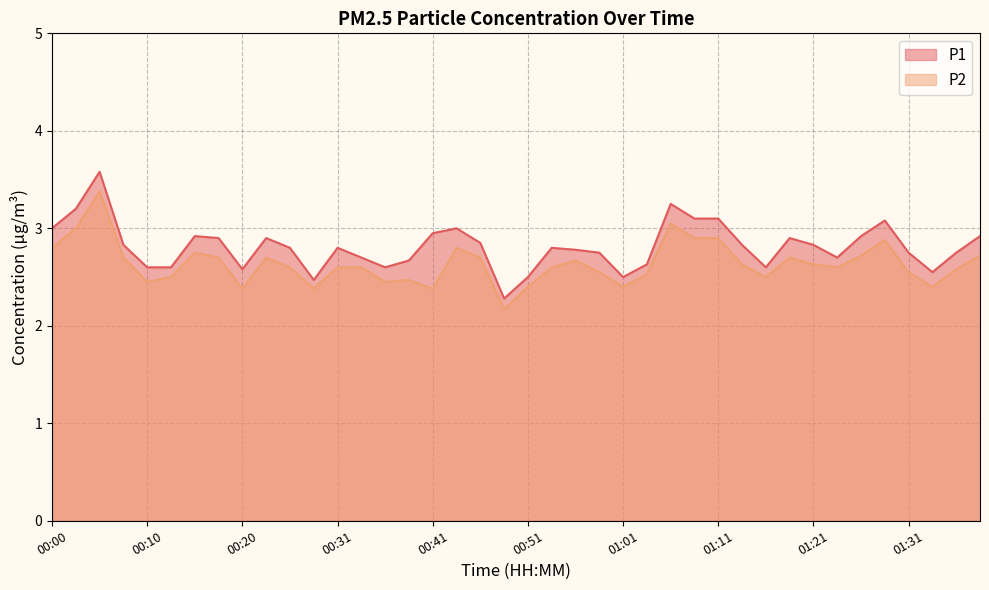

Which has a higher value, 00:15 or 00:43?

00:43